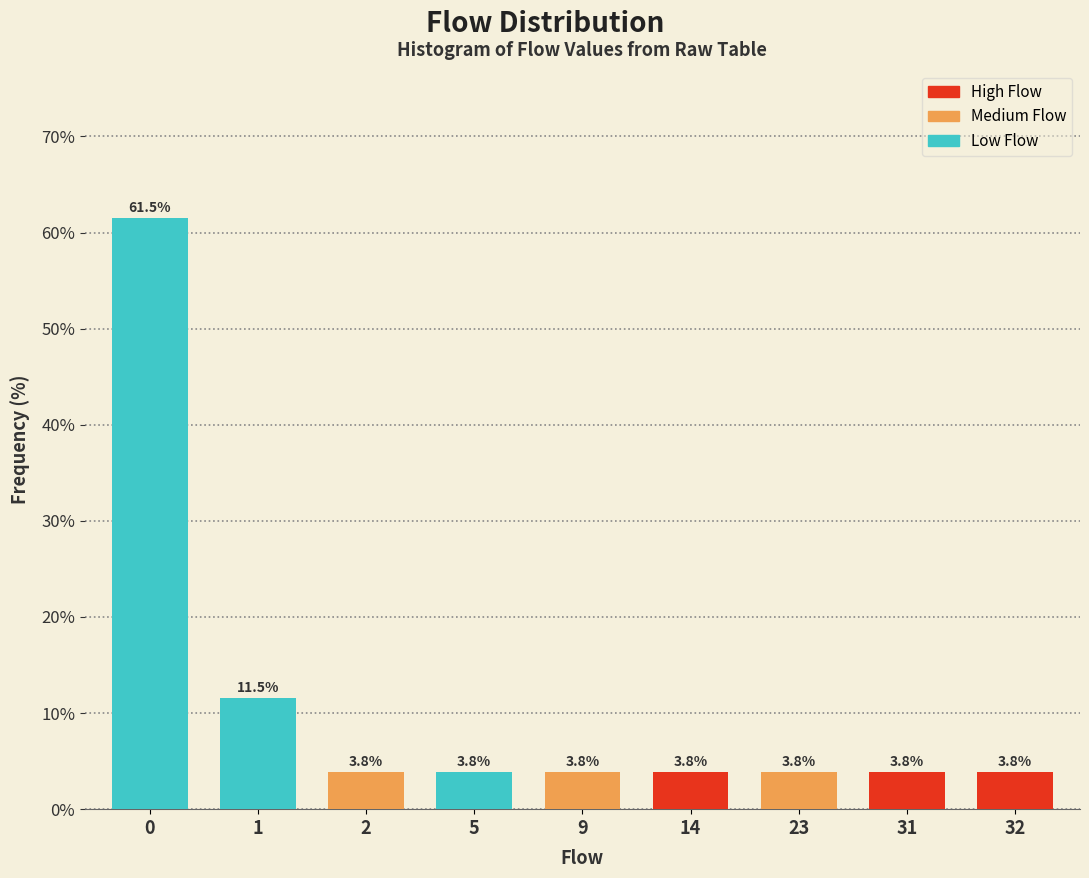

Reading right to left, extract all data points from this chart.

3.8	3.8	3.8	3.8	3.8	3.8	3.8	11.5	61.5